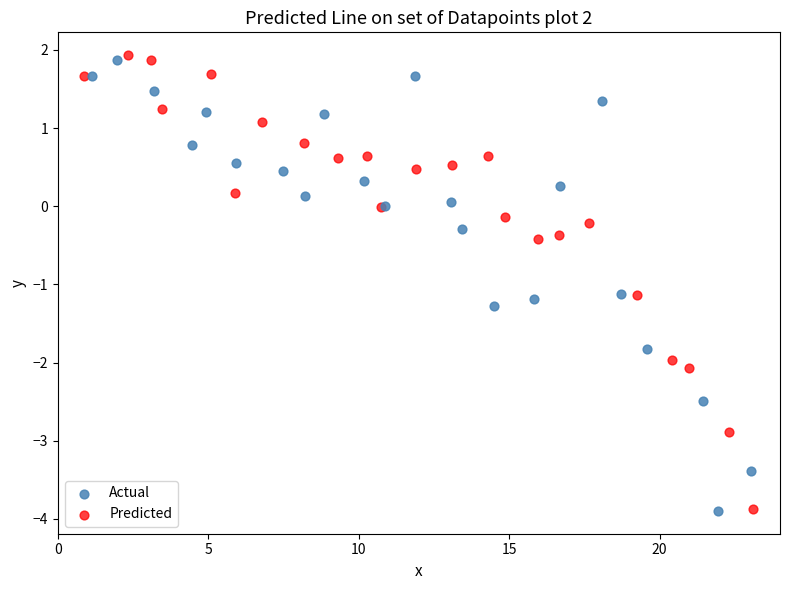

Which series reaches the maximum Y coordinate?

Predicted